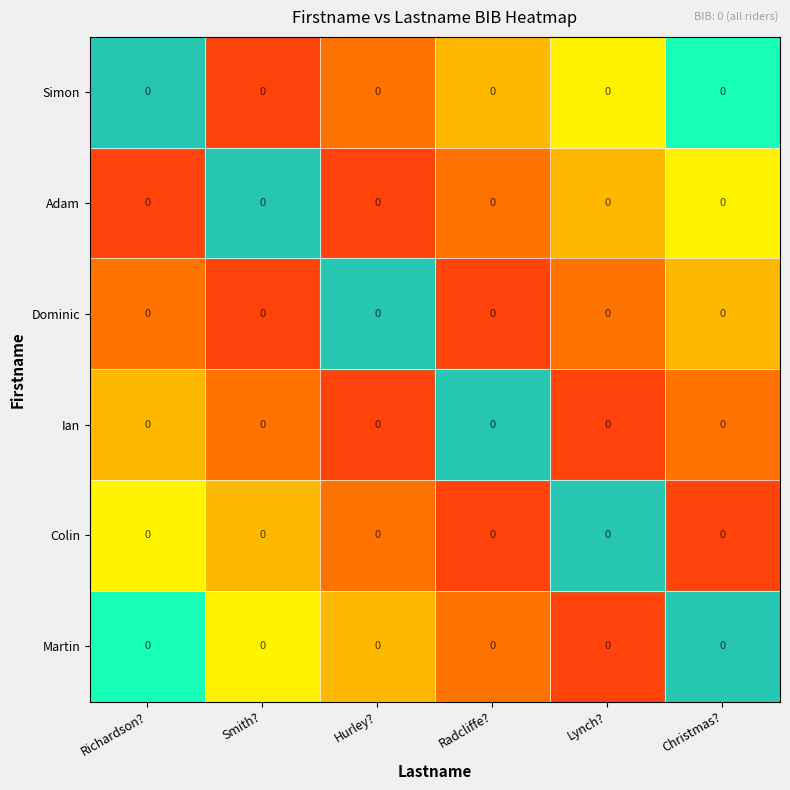

At which category is the sum across all series the highest?

Richardson?